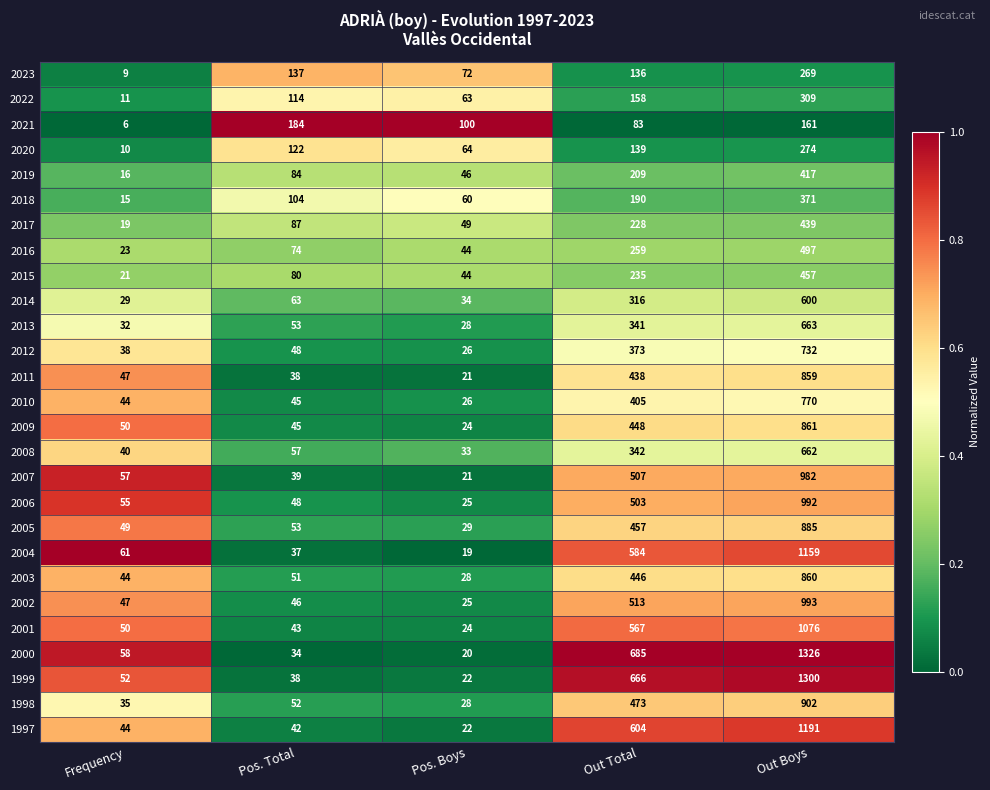

At which category is the sum across all series the highest?

Out Boys